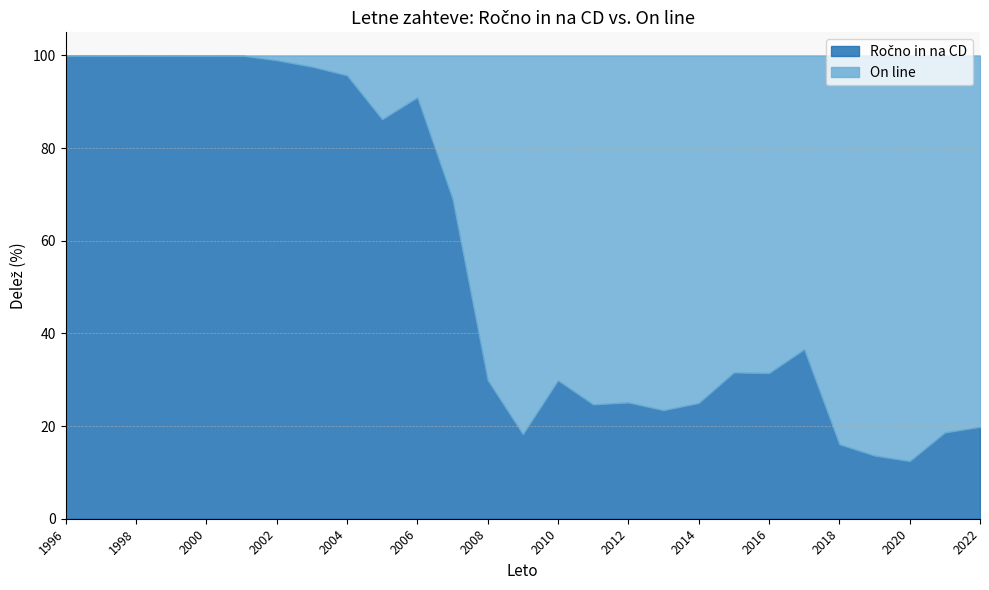

Does the chart have visible grid lines?

Yes